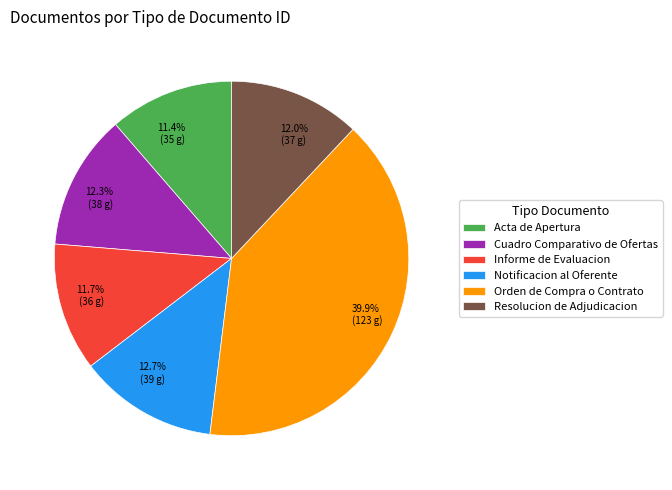

What is the ratio of the value at Informe de Evaluacion to the value at Orden de Compra o Contrato?

0.3